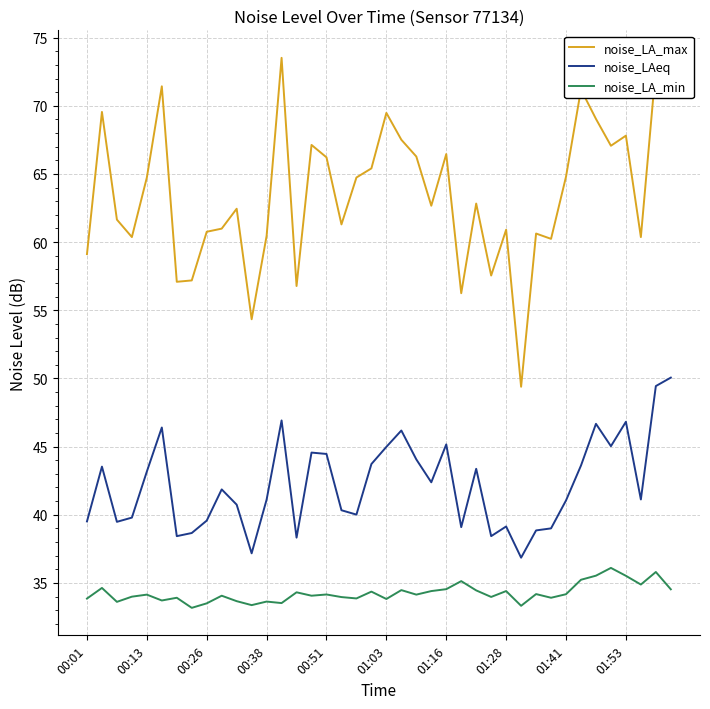

Rank the series by their average value, from lowest to highest.

noise_LA_min, noise_LAeq, noise_LA_max